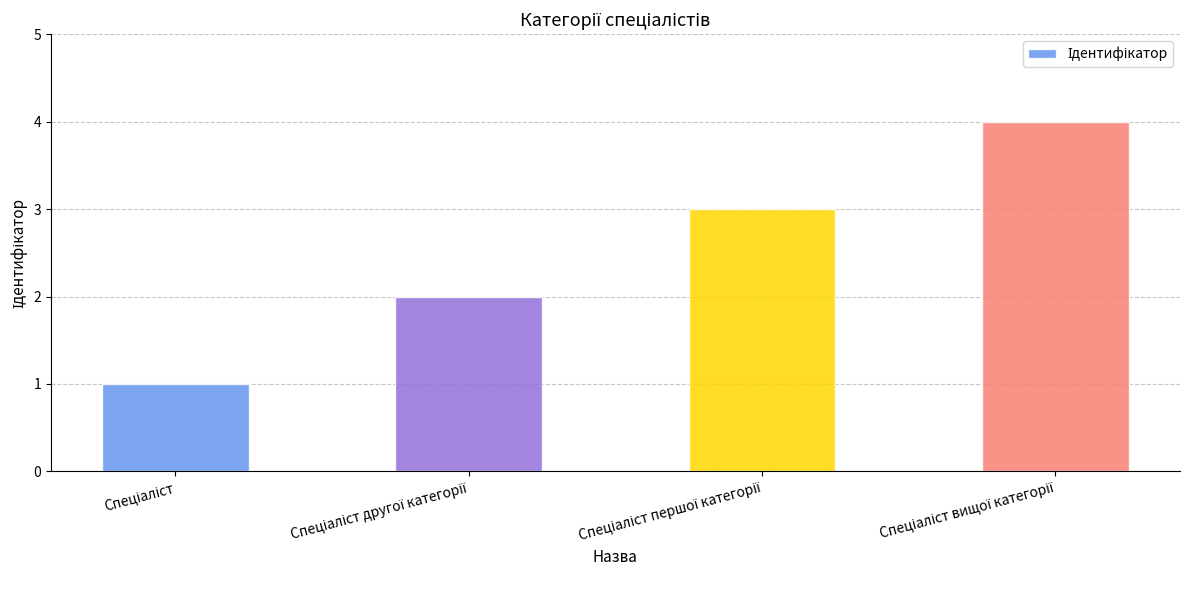

What is the sum of all values?

10